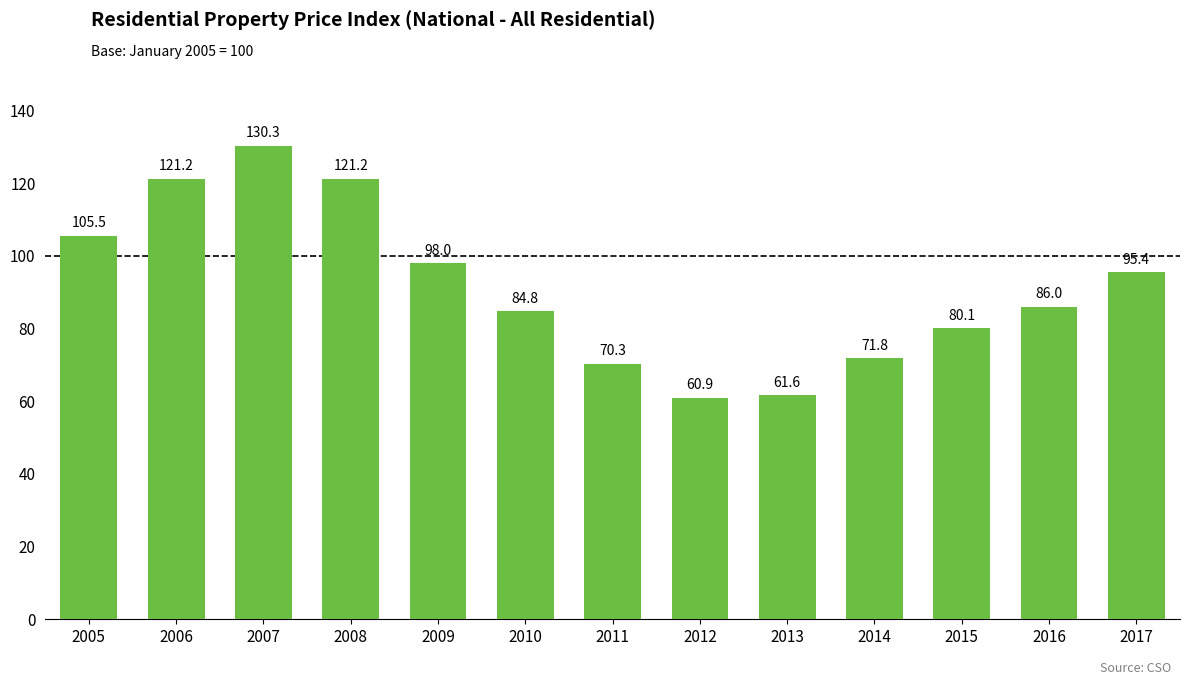

The chart shows a value of 90.4 at 2012. True or false?

False